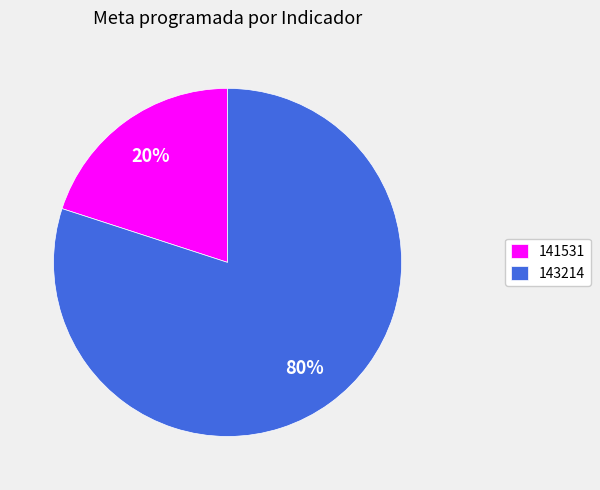

To the nearest percent, what is the combined percentage of 141531 and 143214?

100%